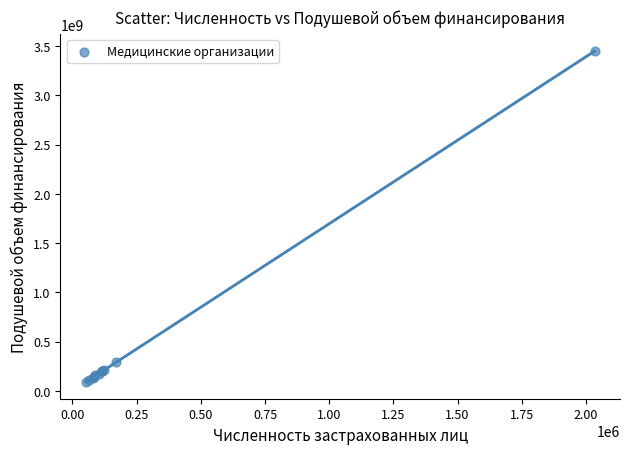

What Y value in the scatter plot is closest to 1768747532?

288870260